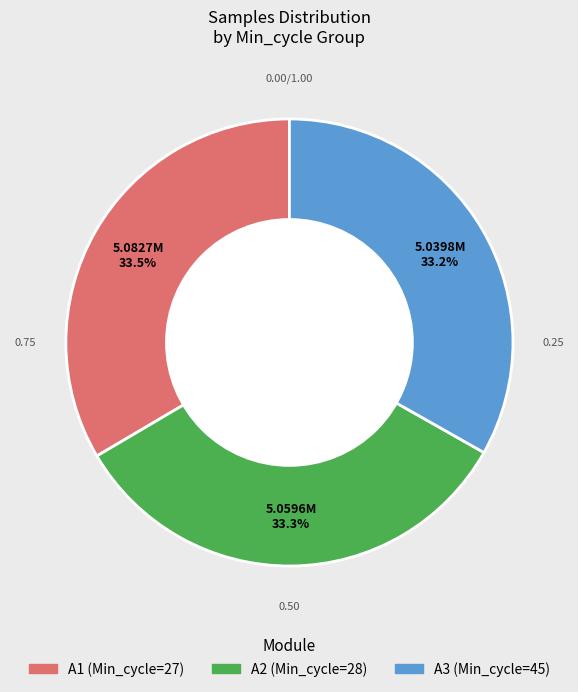

How many slices are in this pie chart?

3